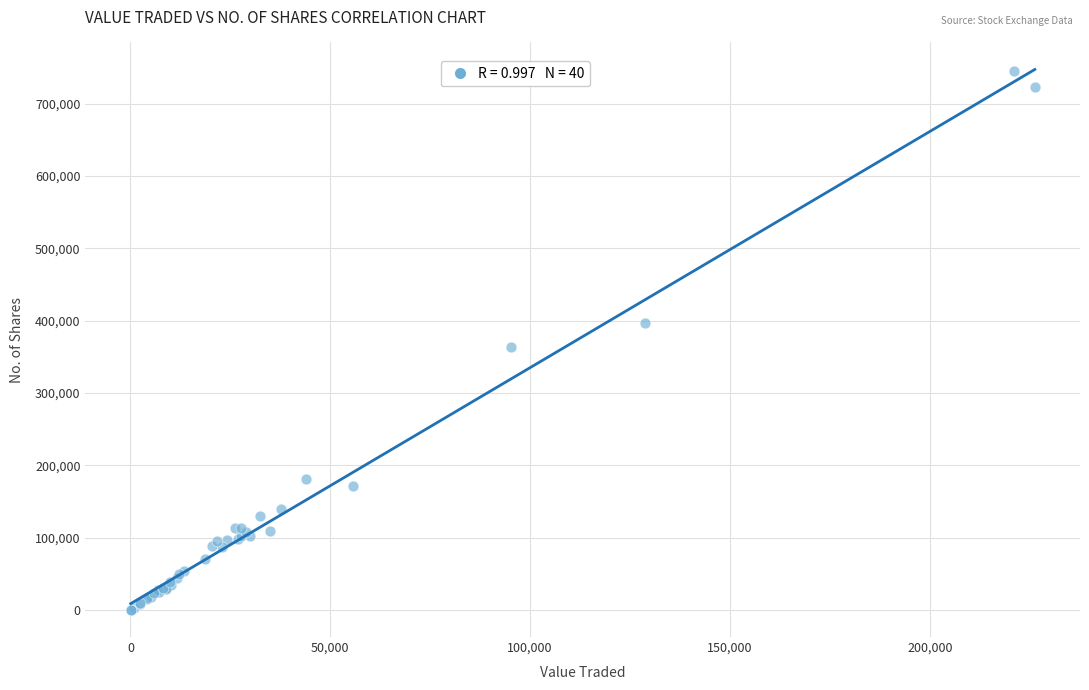

What Y value in the scatter plot is closest to 372715?

363679